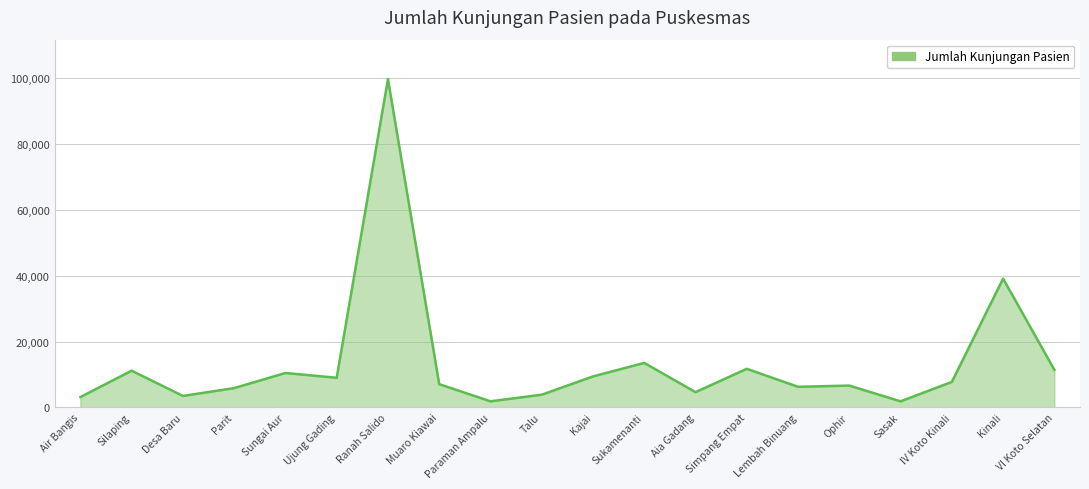

What is the change in value from Air Bangis to Silaping?

+8010